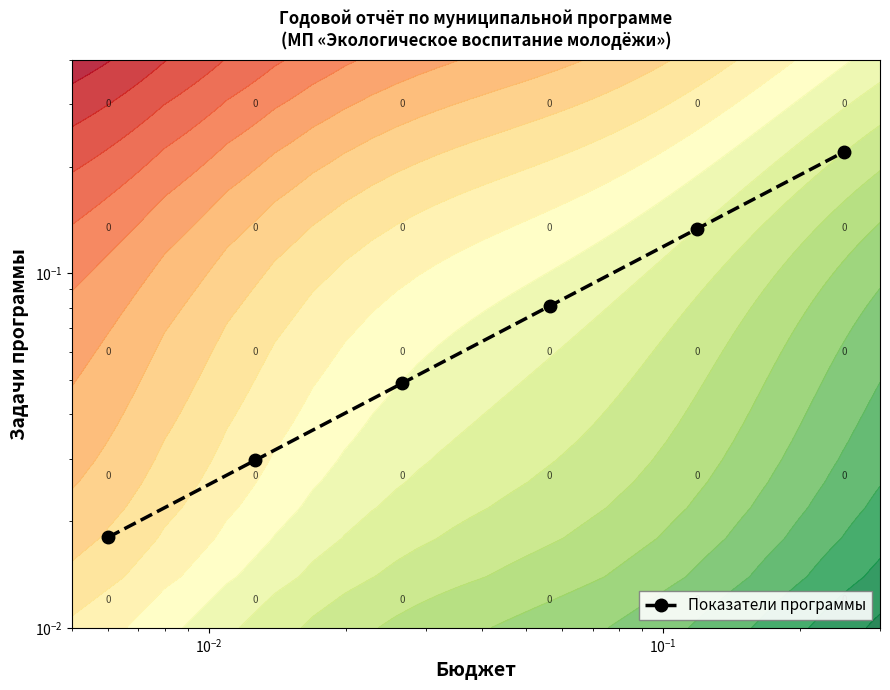

Reading left to right, transcribe all the data shown in this chart.

0.0	0.0	0.0	0.1	0.1	0.2